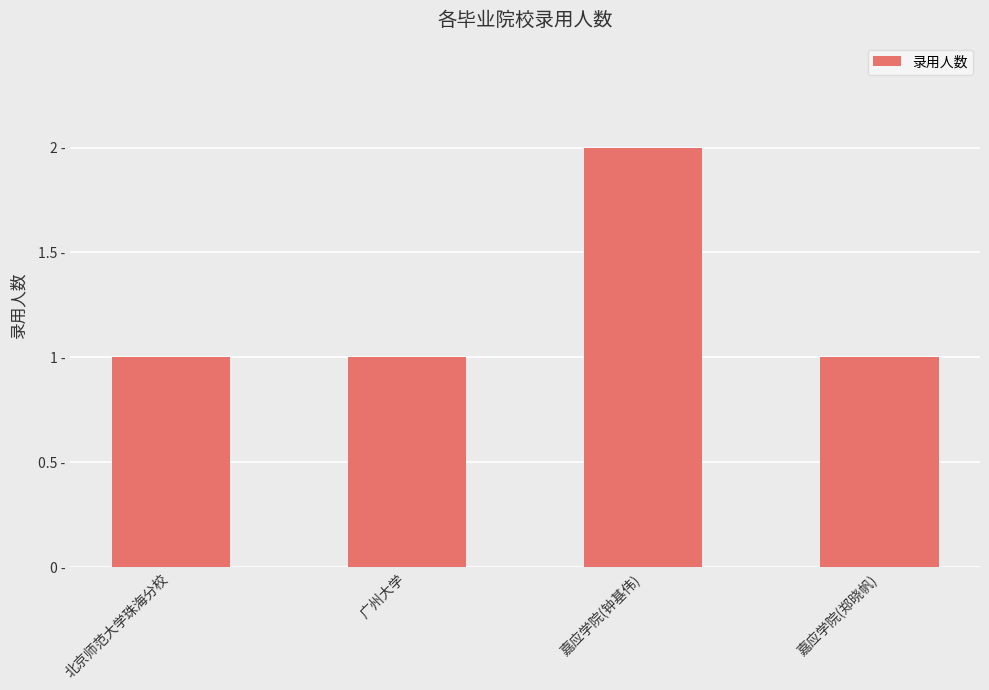

Are the bars horizontal?

No